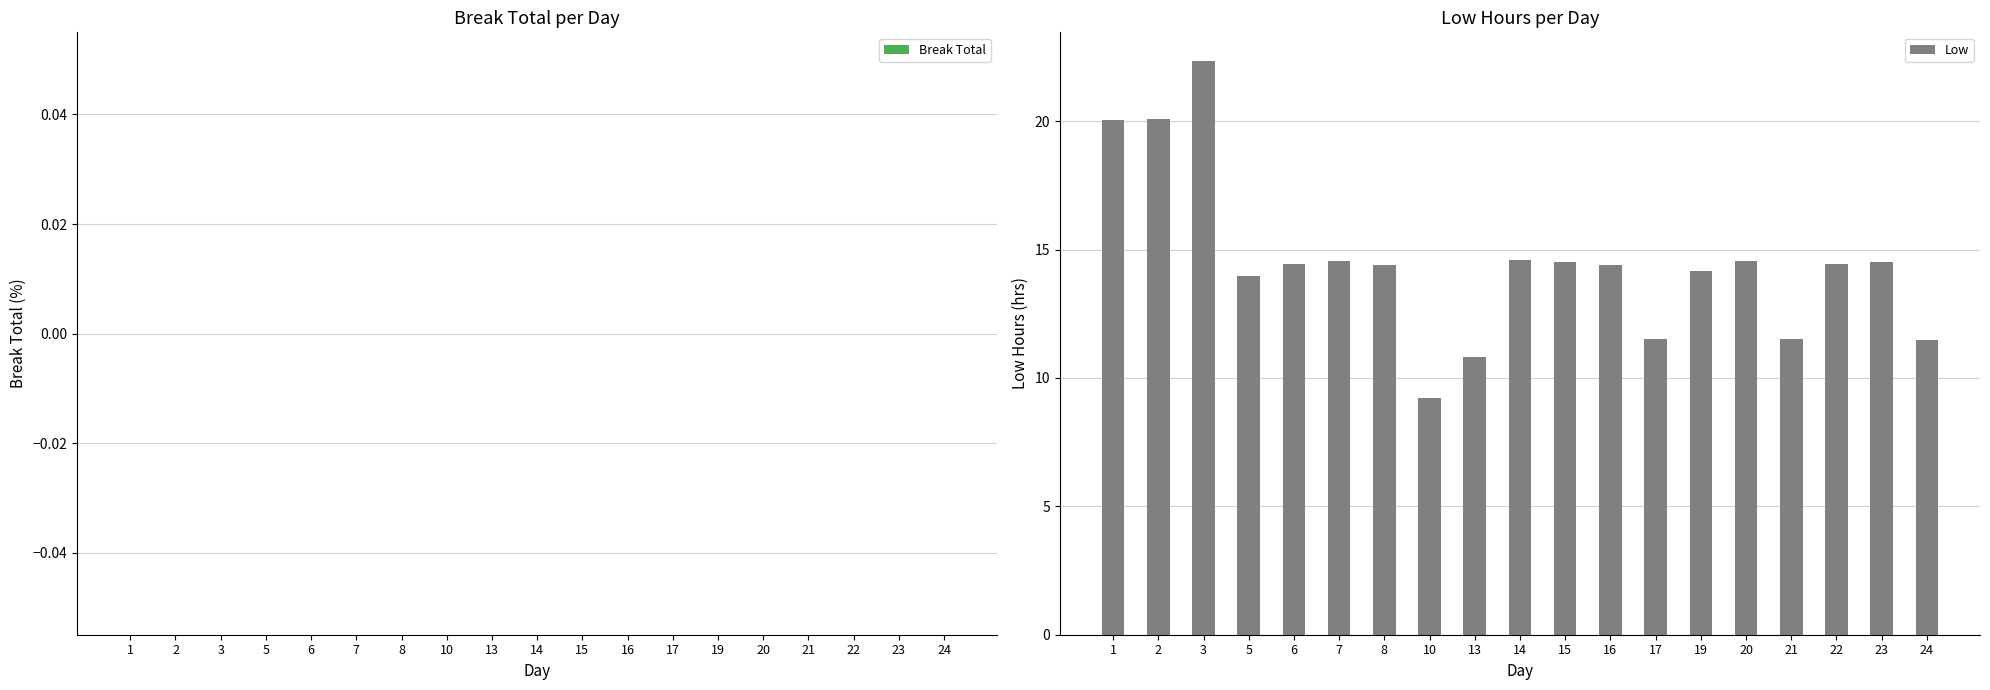

What is the approximate value at 22?

14.4